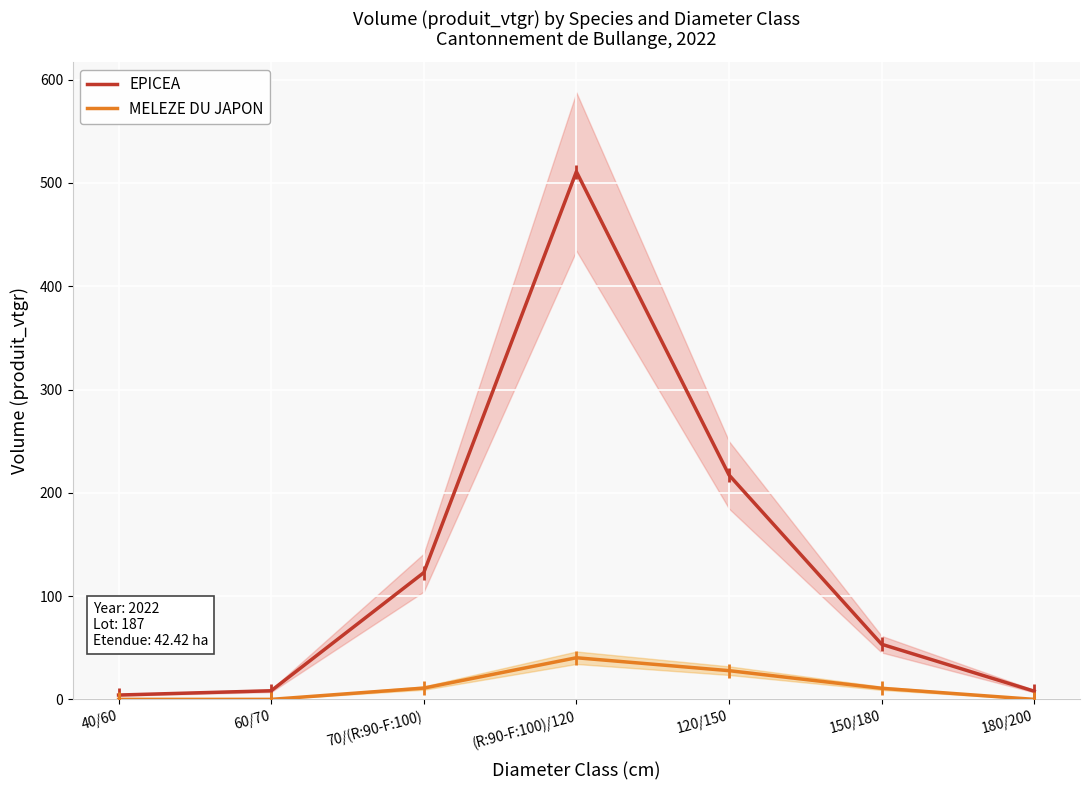

Reading left to right, list all the values displayed in this chart.

EPICEA: 40/60=4.2	60/70=8.3	70/(R:90-F:100)=122.7	(R:90-F:100)/120=510.9	120/150=217.3	150/180=53.4	180/200=7.9
MELEZE DU JAPON: 40/60=0.0	60/70=0.0	70/(R:90-F:100)=10.9	(R:90-F:100)/120=40.3	120/150=27.8	150/180=10.7	180/200=0.0